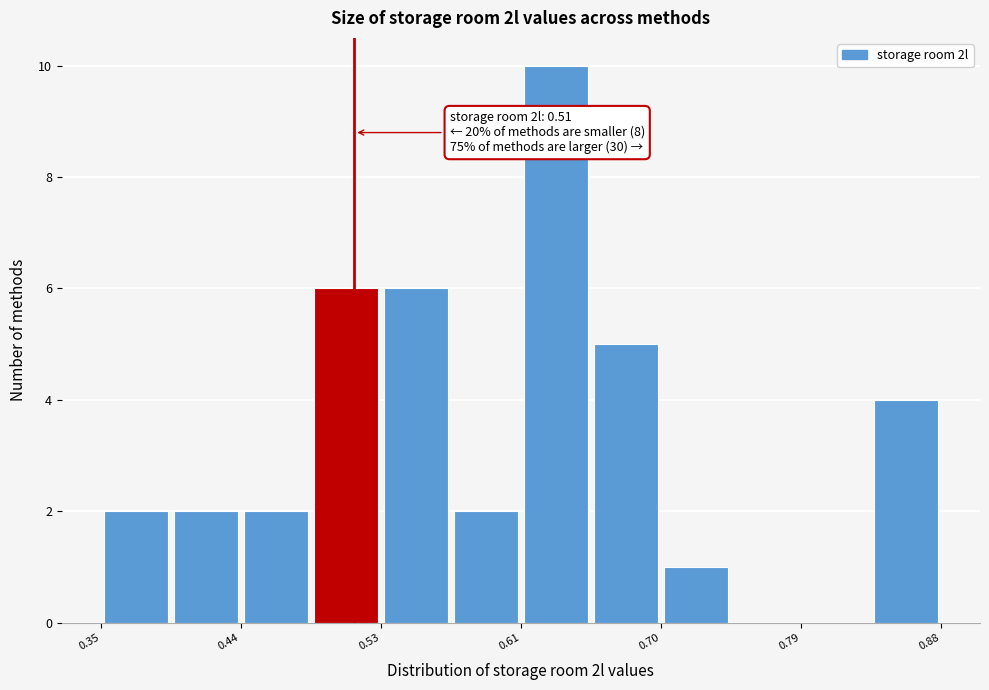

Over which range of the x-axis is the bar tallest?

0.62 to 0.66